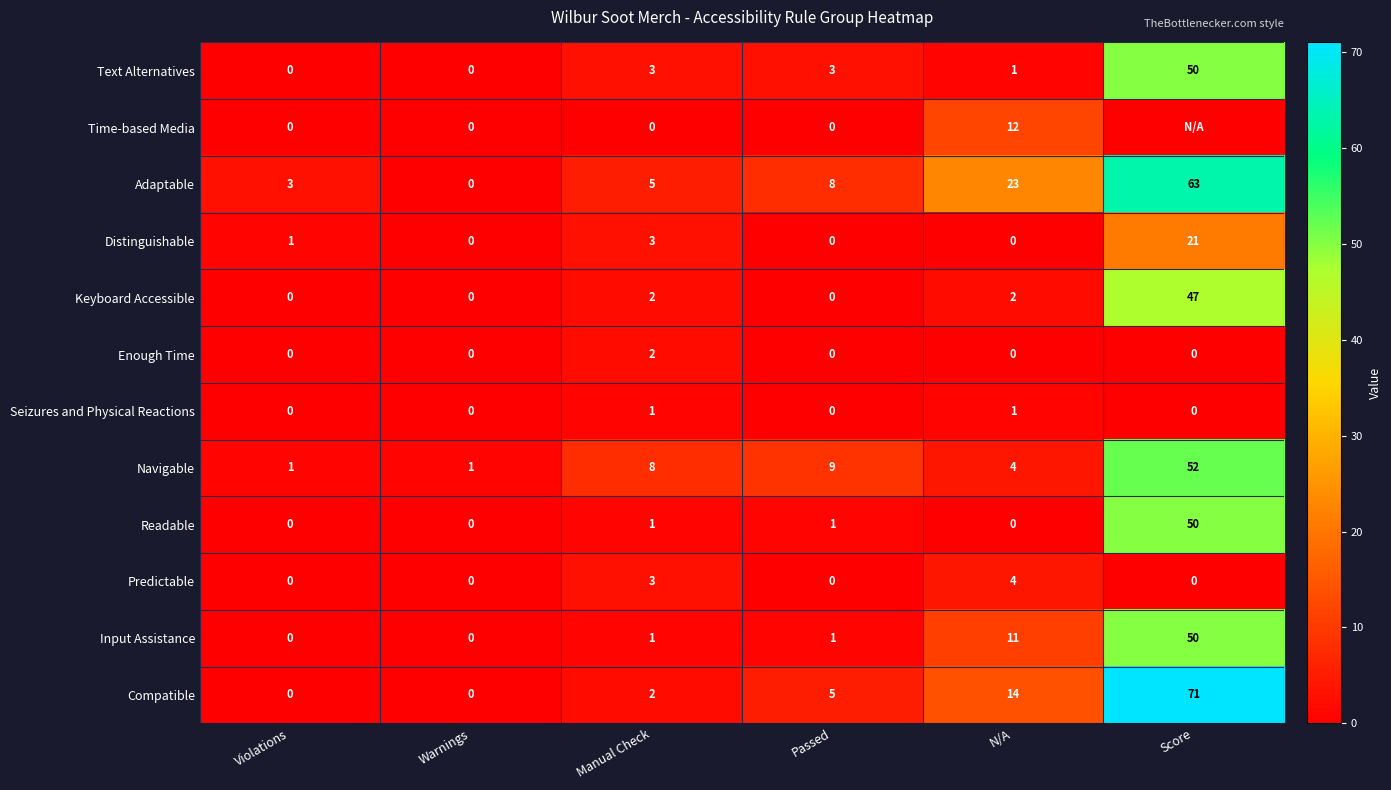

Is the value of Navigable at N/A greater than the value of Adaptable at Score?

No